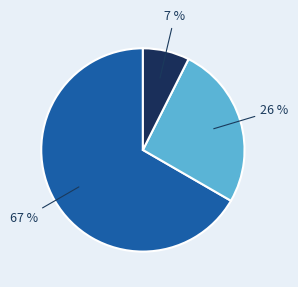

To the nearest percent, what is the average slice percentage?

33%